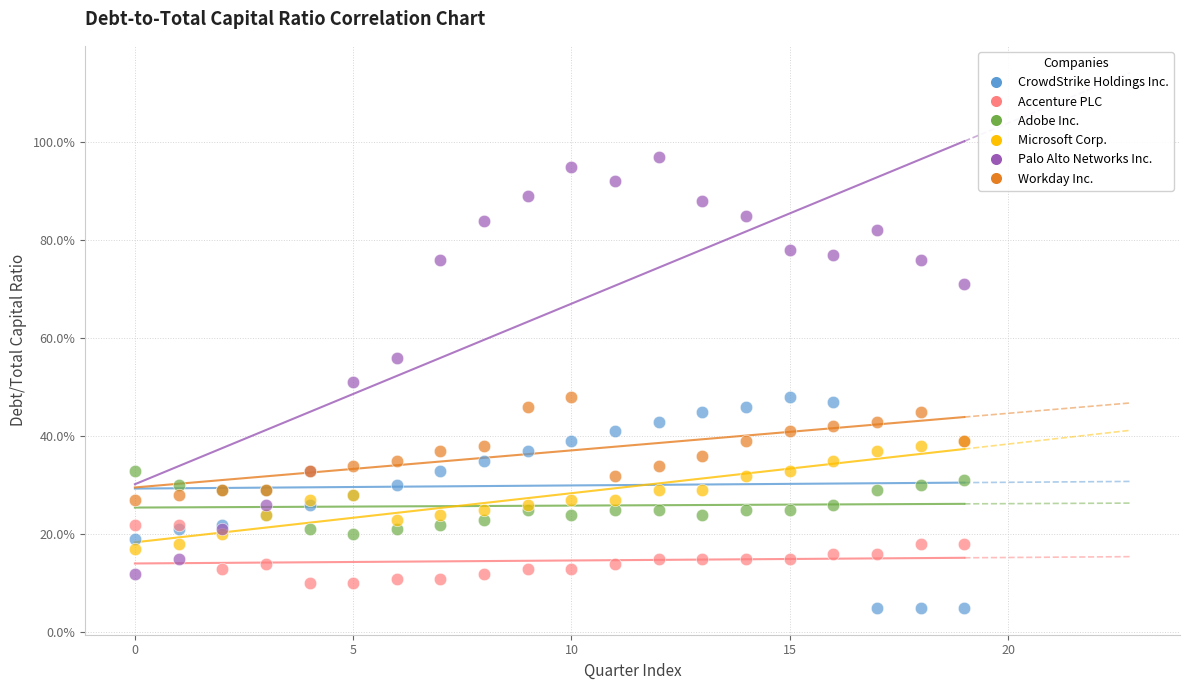

What are all the series names shown in the legend?

CrowdStrike Holdings Inc., Accenture PLC, Adobe Inc., Microsoft Corp., Palo Alto Networks Inc., Workday Inc.